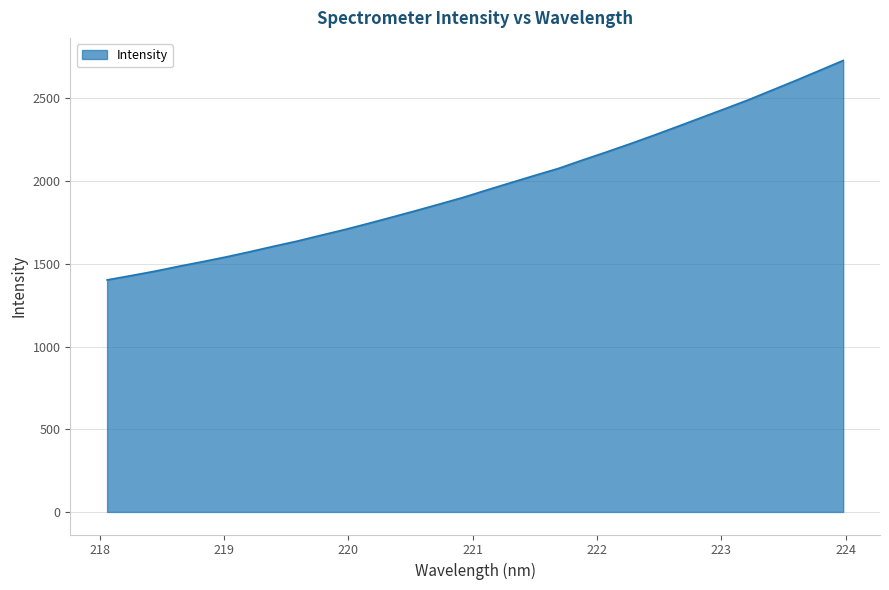

What is the difference between the second highest and minimum values?

1266.1